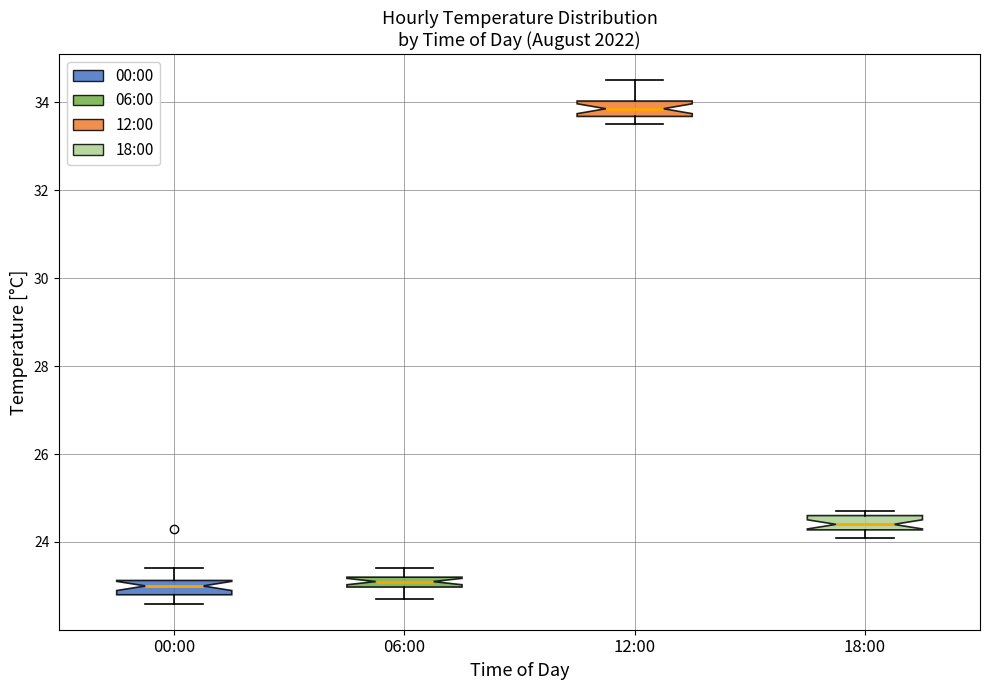

Where is the lower edge of the box for 06:00 on the y-axis? The values are not printed on the chart, so give them approximately, as read against the axis.

23.0